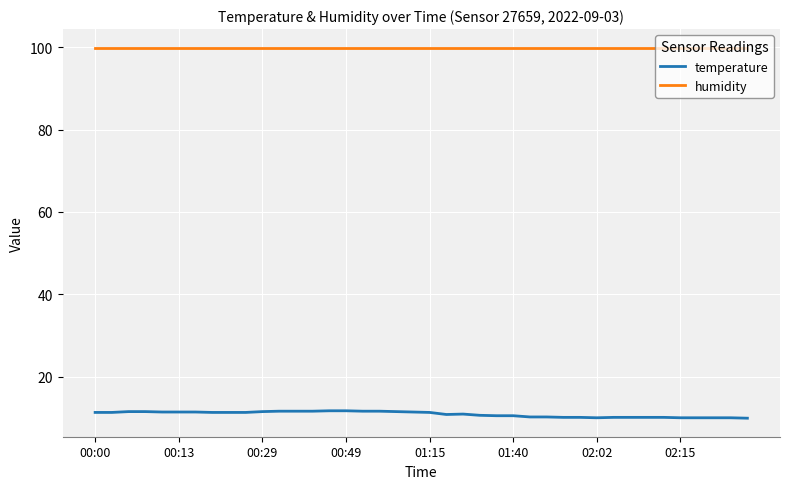

How many lines are shown in the chart?

2